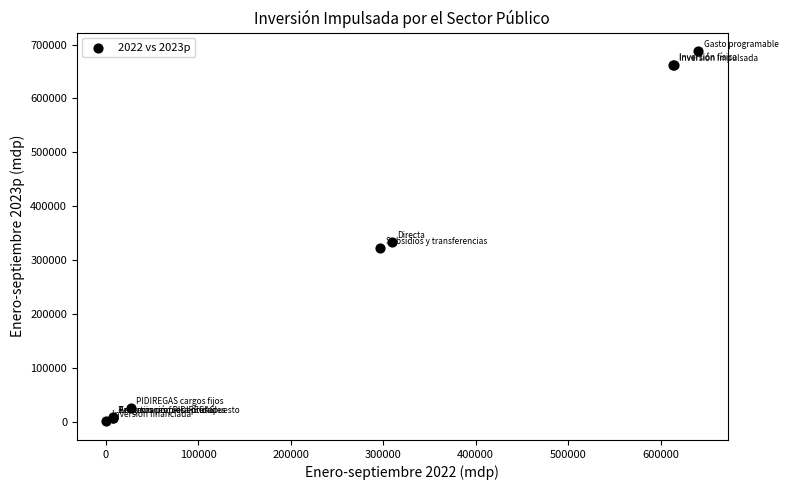

What Y value in the scatter plot is closest to 344039?

333294.9